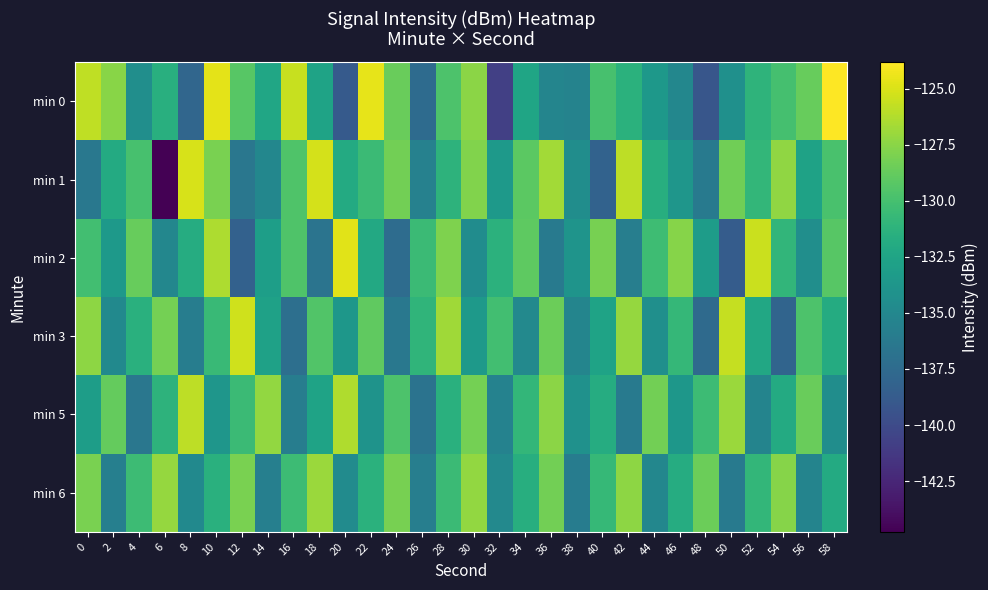

What is the difference between the highest and lowest values at 48?

10.7